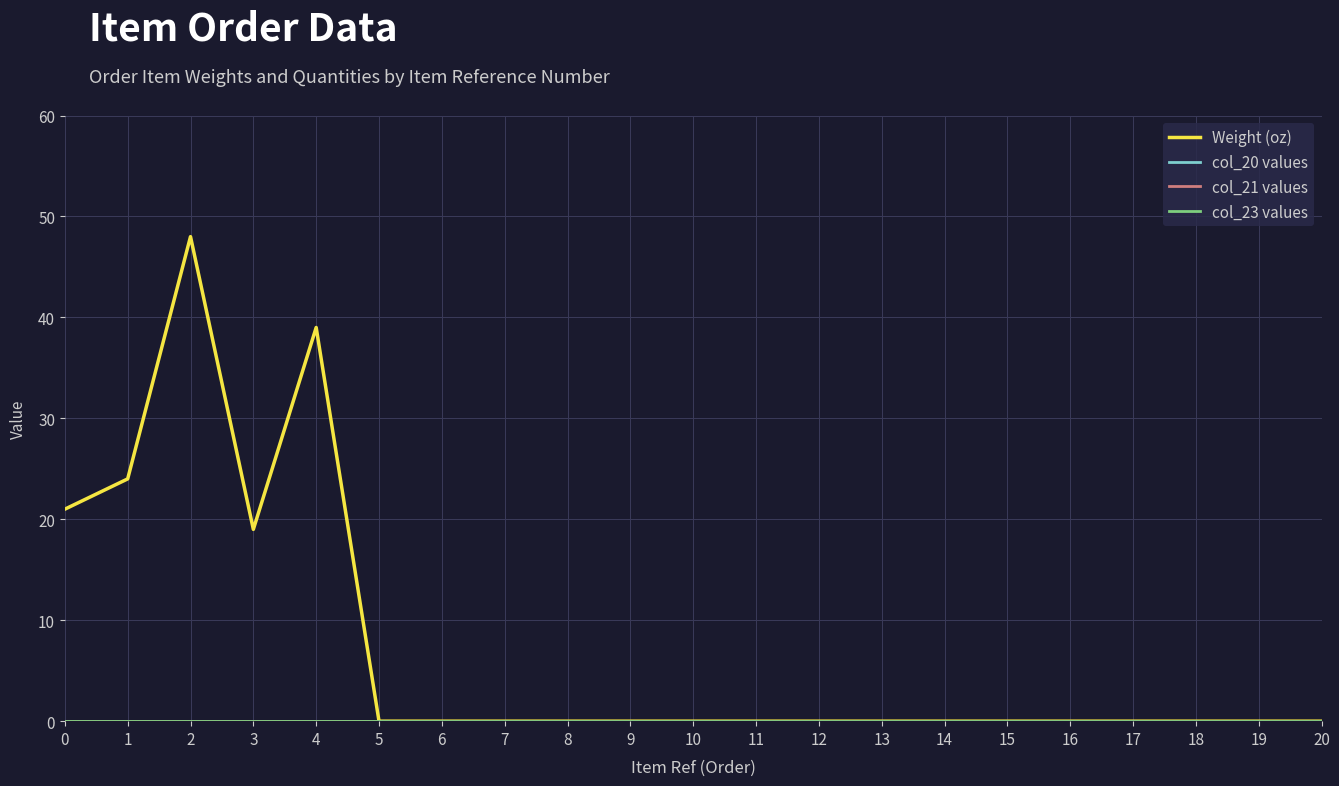

At which category does the chart reach its minimum across all series?

5